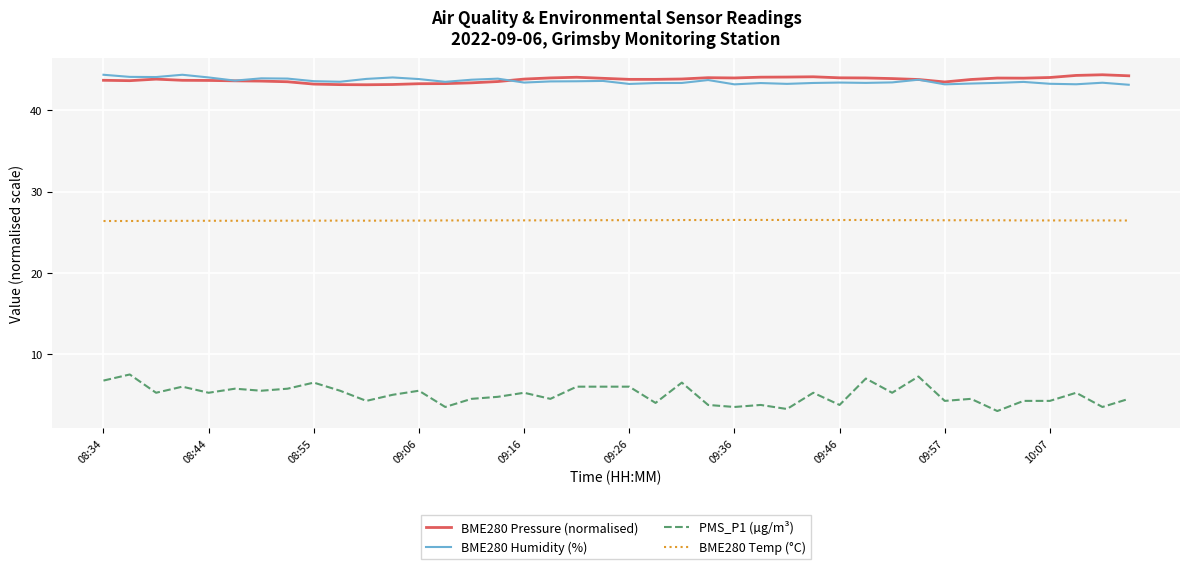

What is the maximum value shown in the chart?

44.4